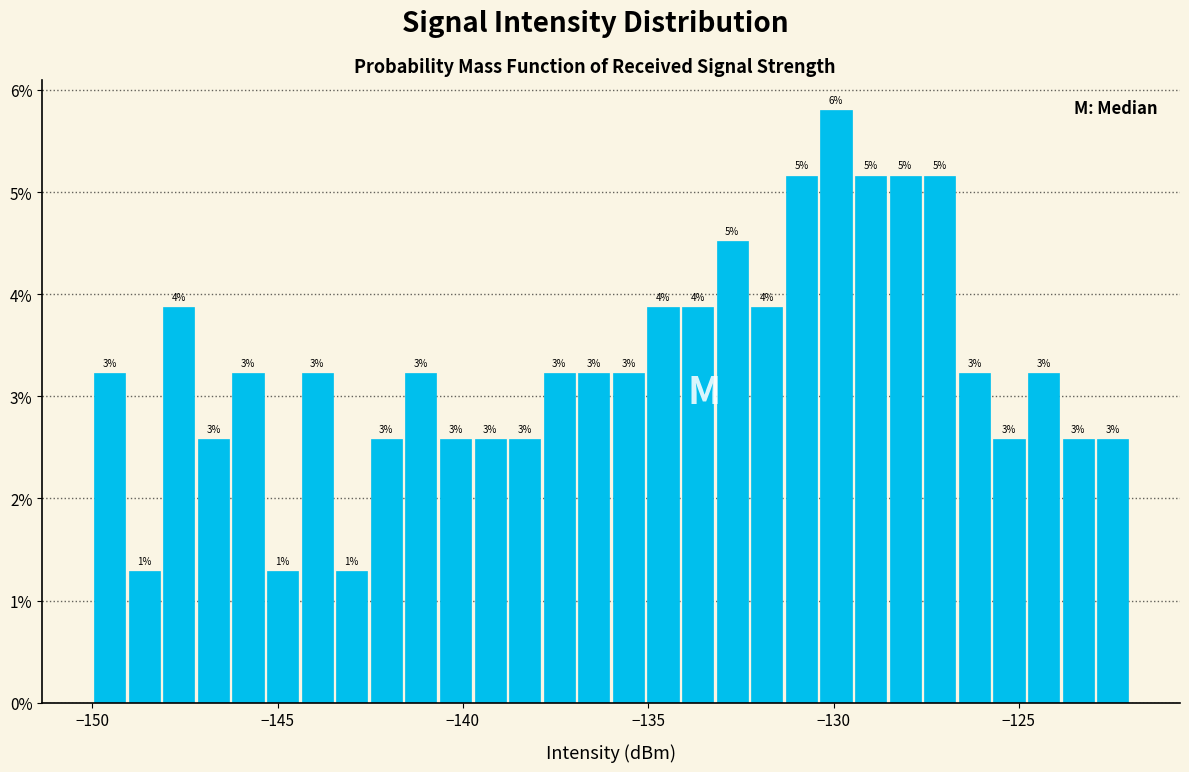

Around what value on the x-axis is the tallest bar? Give the approximate position of its centre, as read against the axis.

-130.0